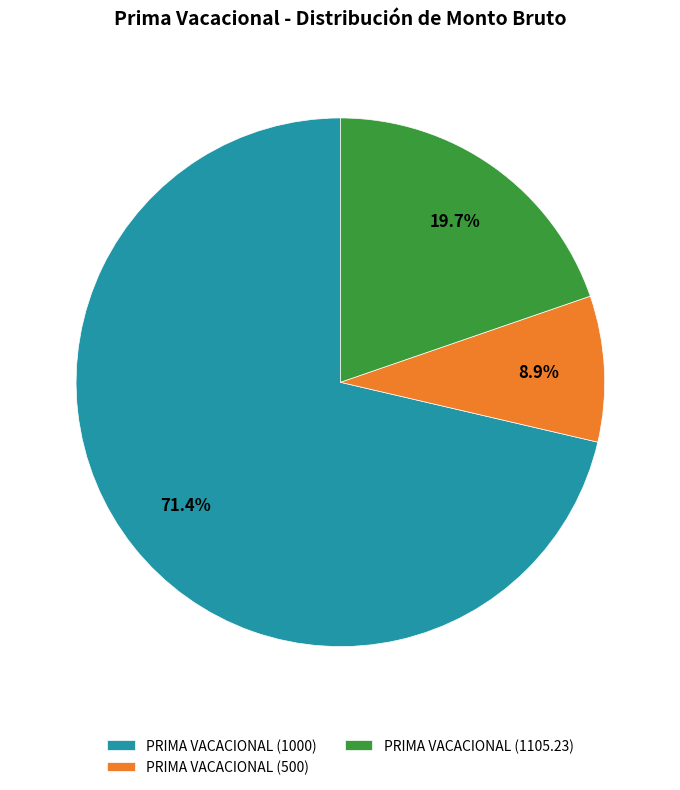

Which has a higher value, PRIMA VACACIONAL (1000) or PRIMA VACACIONAL (500)?

PRIMA VACACIONAL (1000)